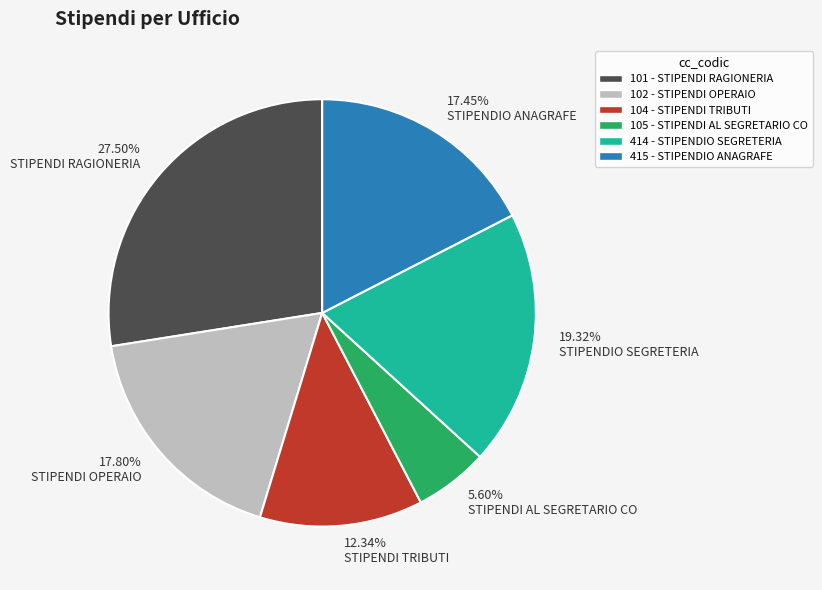

How many slices are in this pie chart?

6